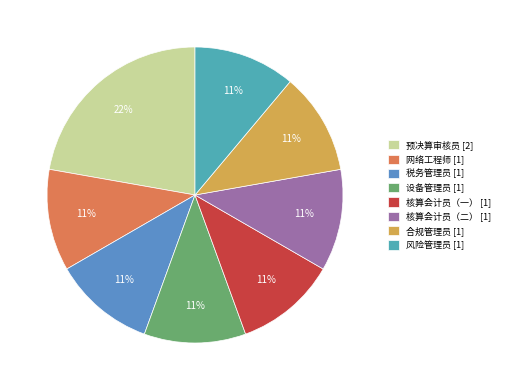

Does 税务管理员 represent more than half of the total?

No